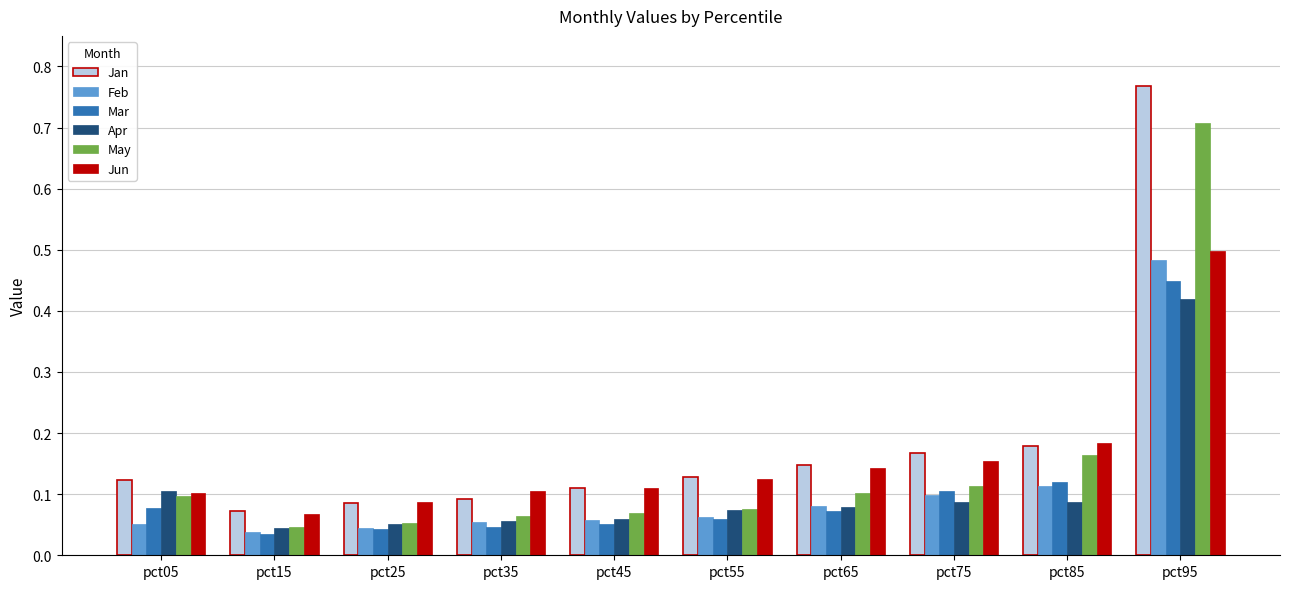

Between pct85 and pct95, which series saw the biggest shift?

Jan